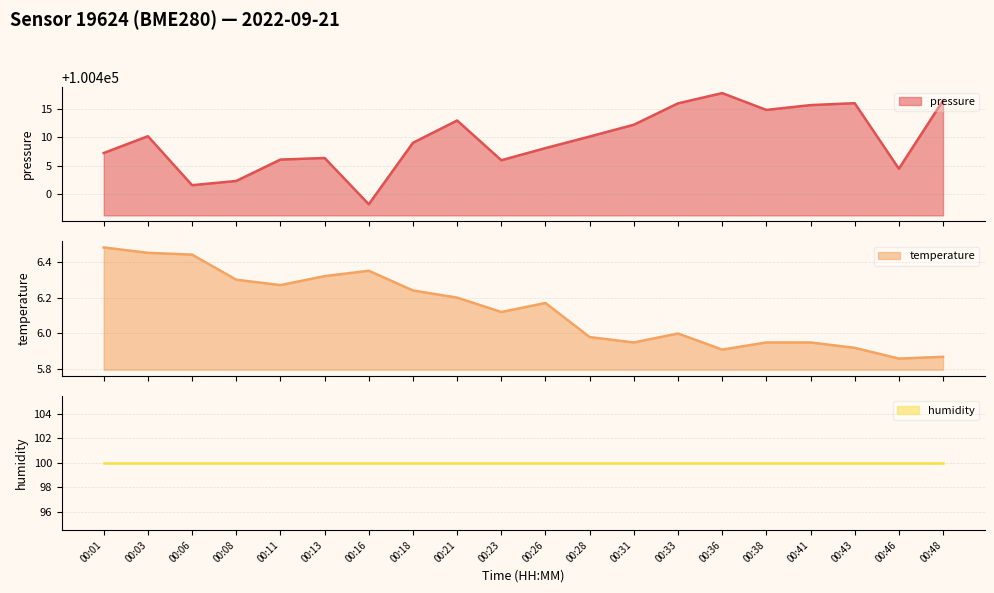

Between 00:11 and 00:31, which series saw the biggest shift?

pressure